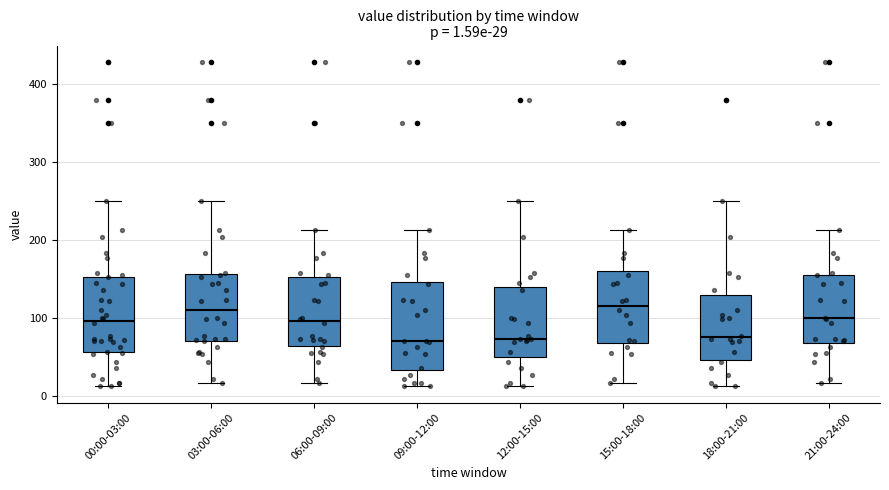

Which box is the tallest, from its lower edge to its upper edge?

09:00-12:00